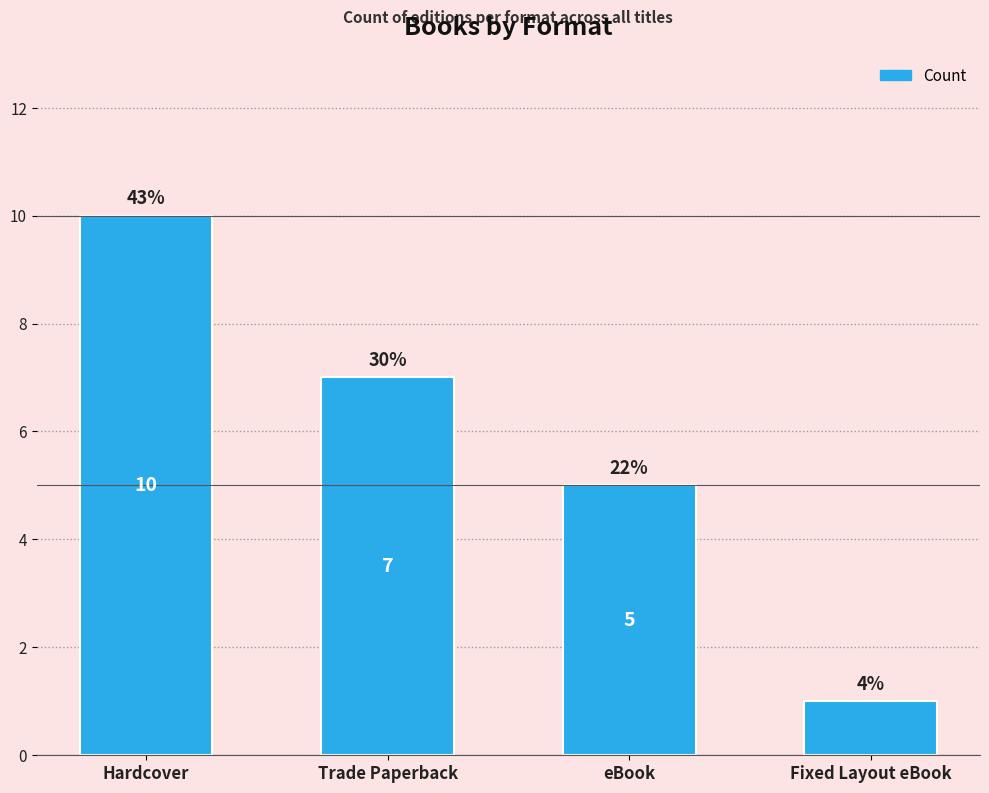

What is the label of the 2nd bar from the left?

Trade Paperback